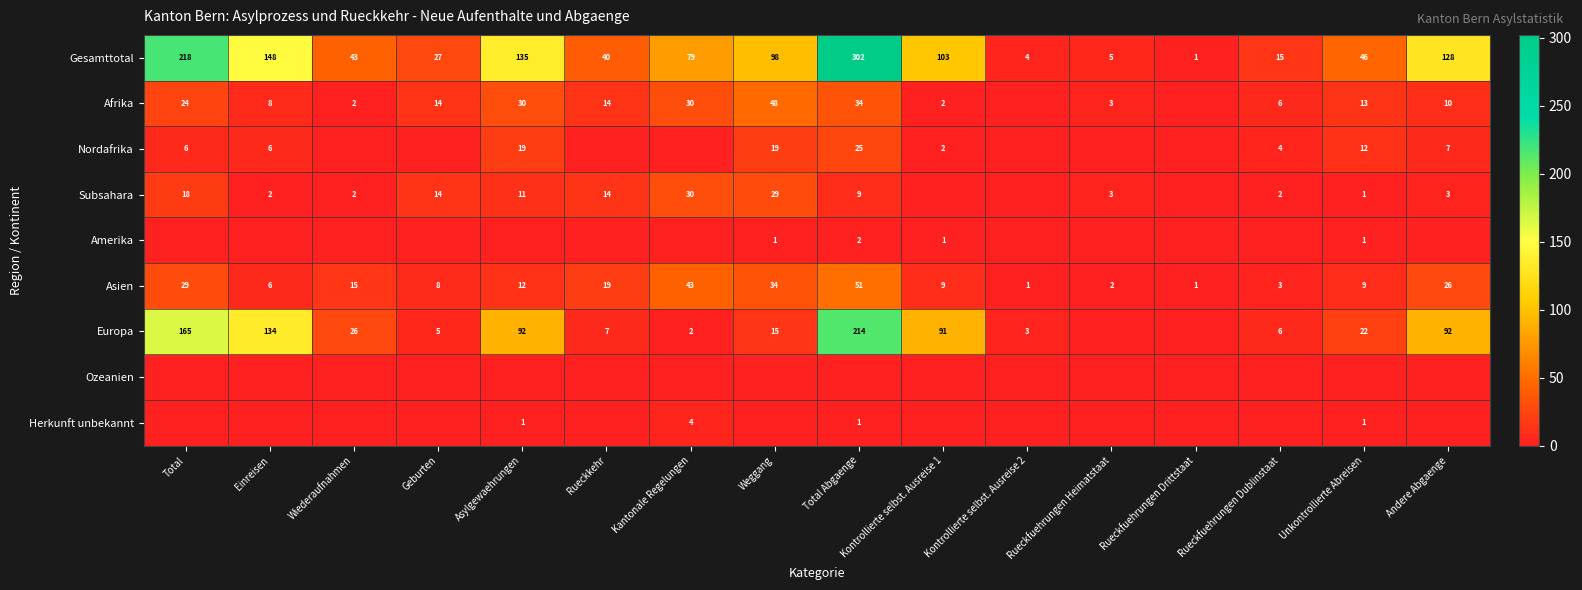

What value does the Gesamttotal series have at Total, to the nearest 50?

200